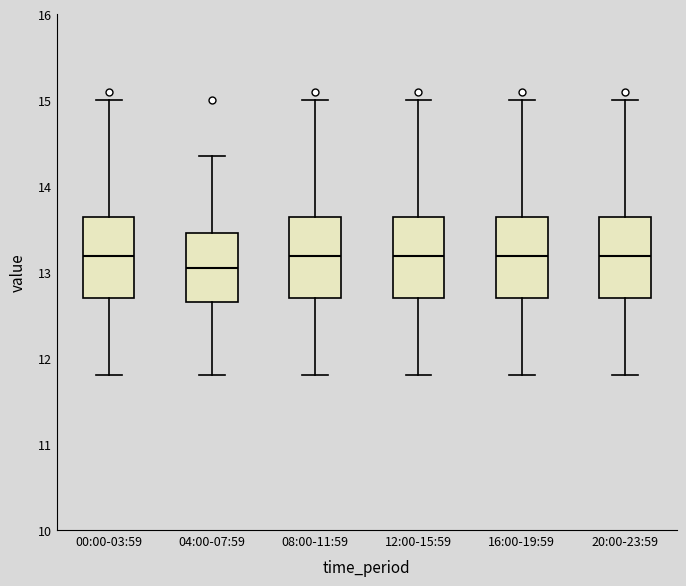

Reading left to right, transcribe this box plot: for each box, give where its median line is, the range the box spans, and where its two whiskers end, as read against the y-axis. The values are not printed on the chart, so give them approximately, as read against the axis.

00:00-03:59: median 13.2, box 12.7 to 13.6, whiskers 11.8 to 15.0
04:00-07:59: median 13.1, box 12.7 to 13.5, whiskers 11.8 to 14.4
08:00-11:59: median 13.2, box 12.7 to 13.6, whiskers 11.8 to 15.0
12:00-15:59: median 13.2, box 12.7 to 13.6, whiskers 11.8 to 15.0
16:00-19:59: median 13.2, box 12.7 to 13.6, whiskers 11.8 to 15.0
20:00-23:59: median 13.2, box 12.7 to 13.6, whiskers 11.8 to 15.0